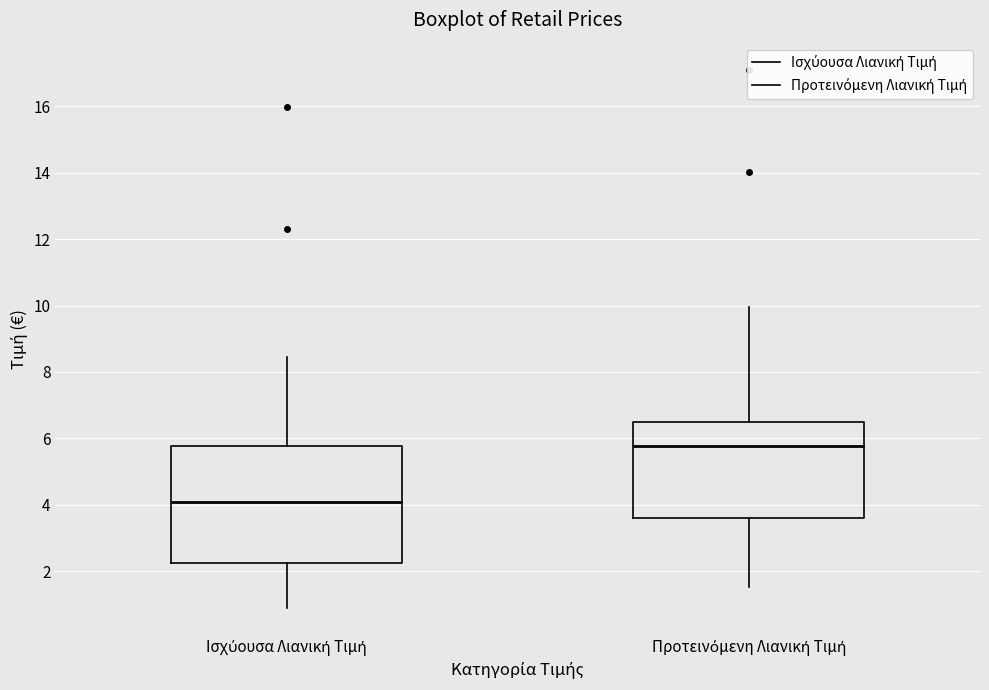

Which box is the tallest, from its lower edge to its upper edge?

Ισχύουσα Λιανική Τιμή